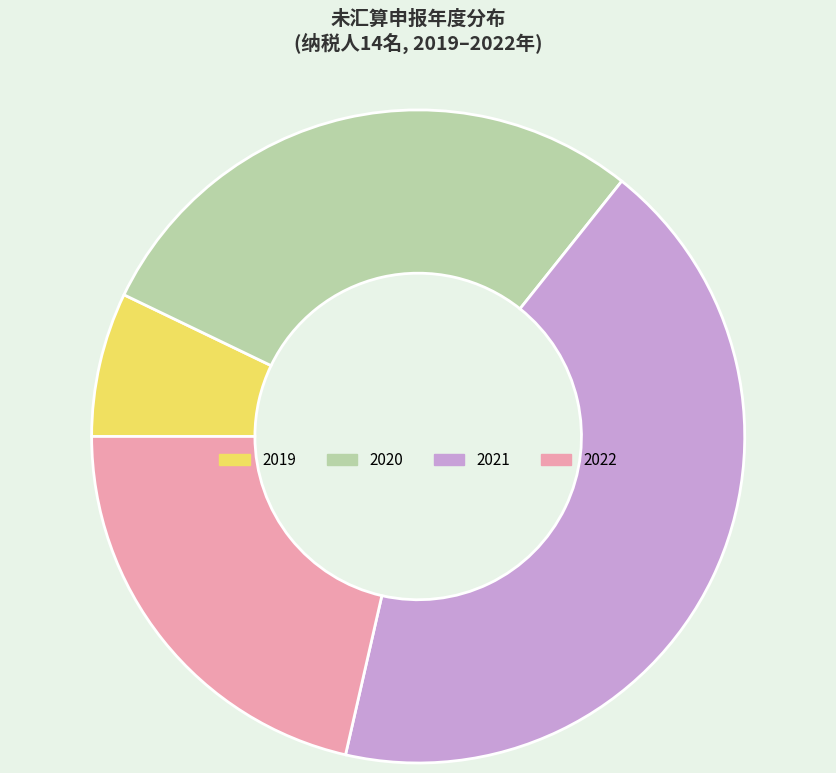

True or false: 2020 accounts for 15% of the total.

False